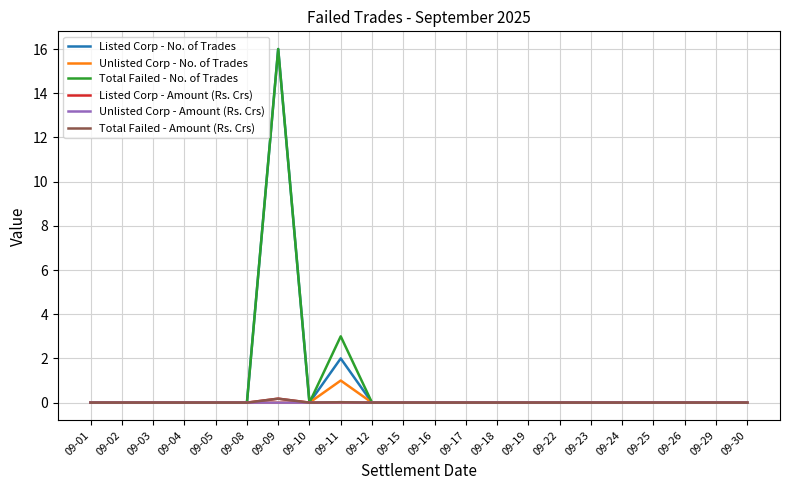

At which category is the sum across all series the highest?

09-09